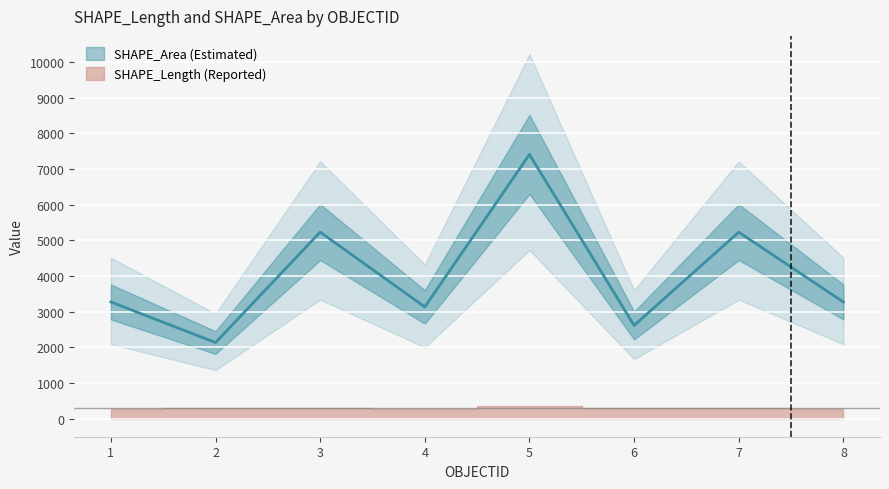

At which category does the data reach its first local valley?

2